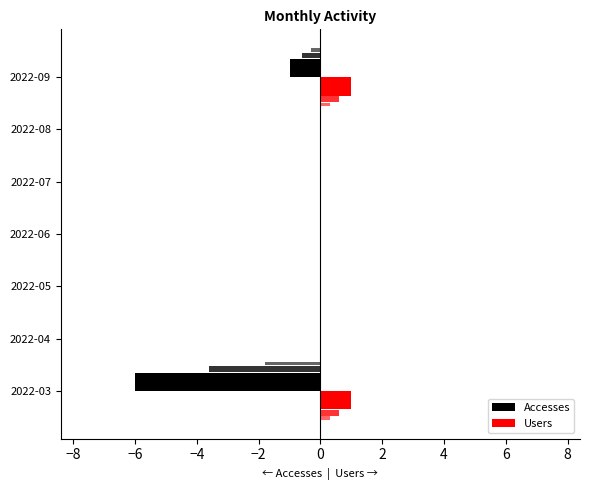

List the series in order of their overall mean, highest first.

Users, Accesses